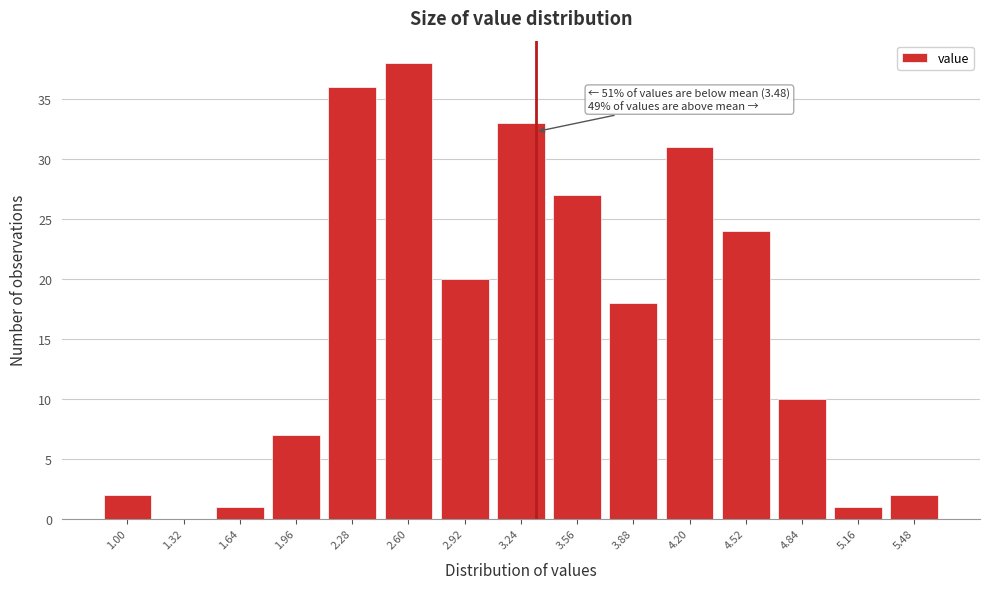

Reading right to left, list all the values displayed in this chart.

5.48=2	5.16=1	4.84=10	4.52=24	4.20=31	3.88=18	3.56=27	3.24=33	2.92=20	2.60=38	2.28=36	1.96=7	1.64=1	1.32=0	1.00=2